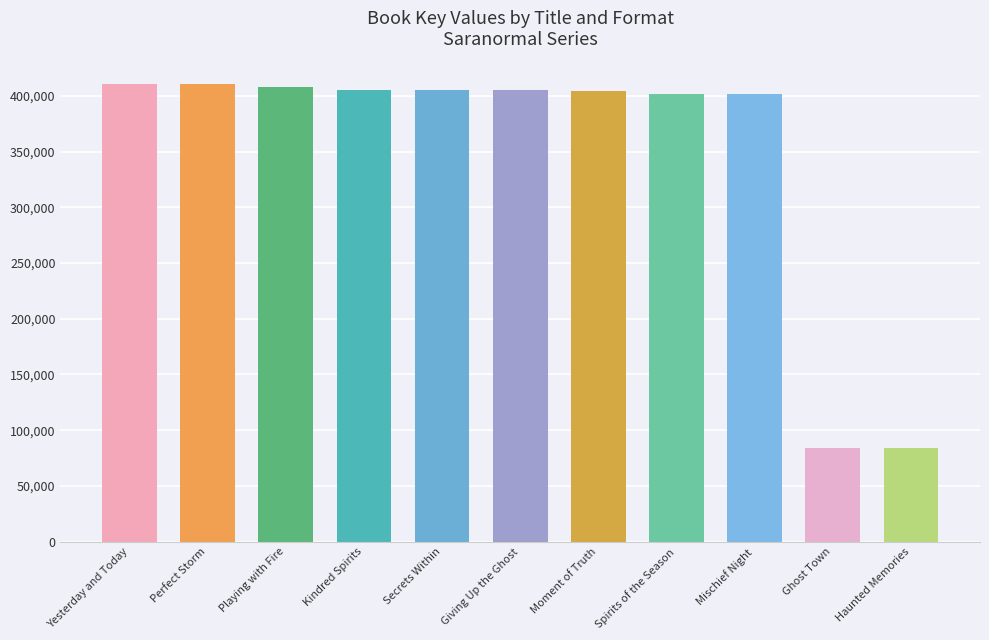

Are the bars horizontal?

No